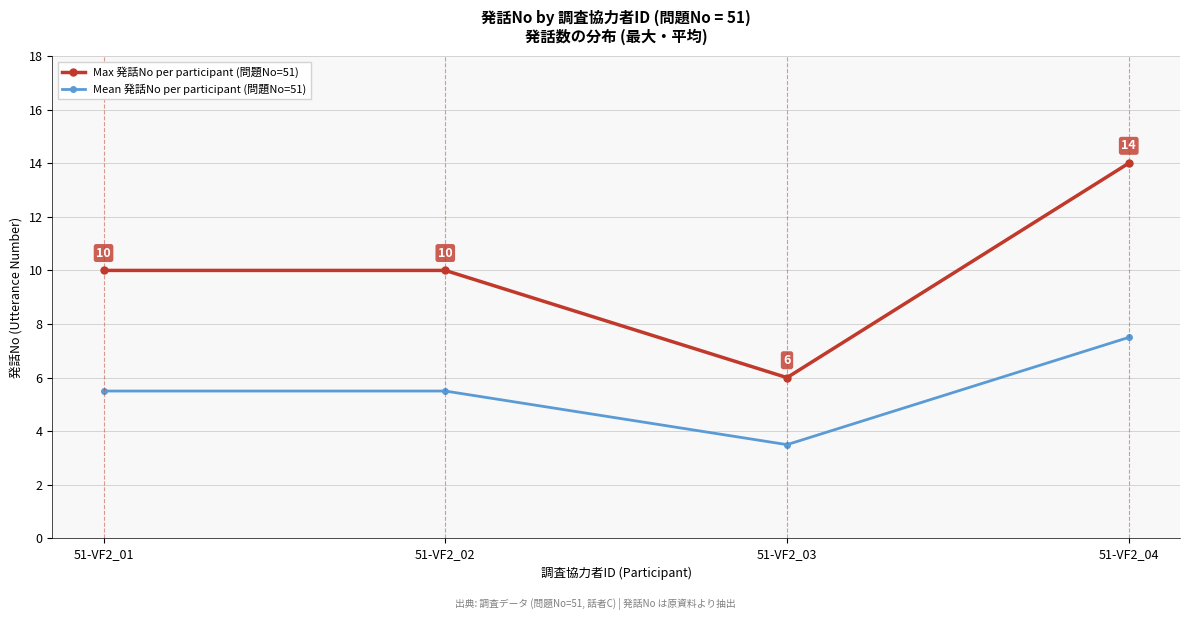

True or false: Mean 発話No per participant (問題No=51) and Max 発話No per participant (問題No=51) intersect in this chart.

False